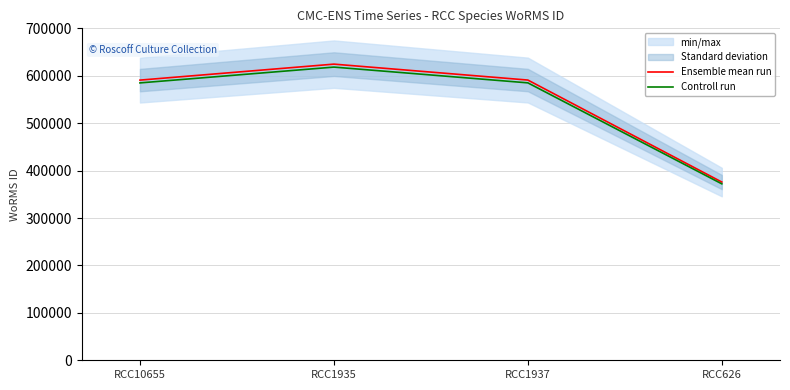

True or false: Controll run and Ensemble mean run intersect in this chart.

False